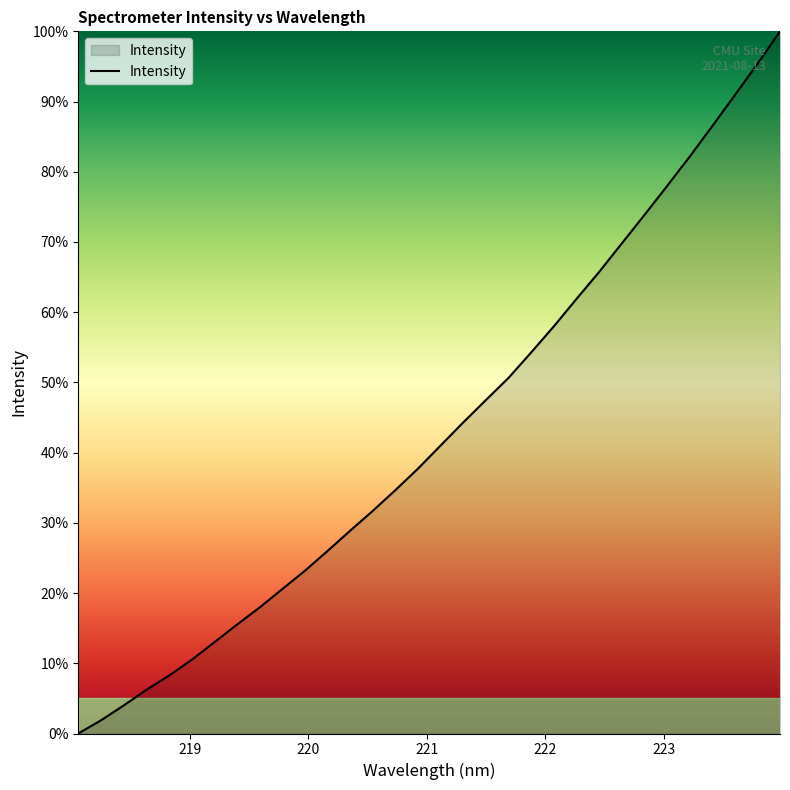

What is the sum of all values?

1379.7